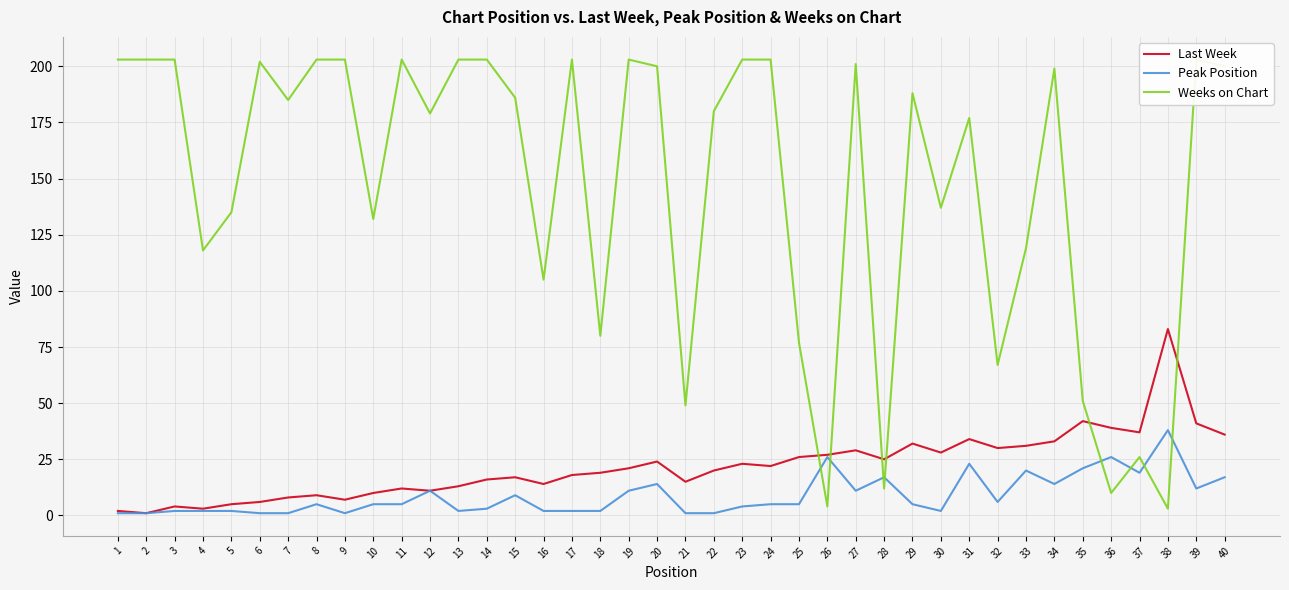

What are all the series names shown in the legend?

Last Week, Peak Position, Weeks on Chart